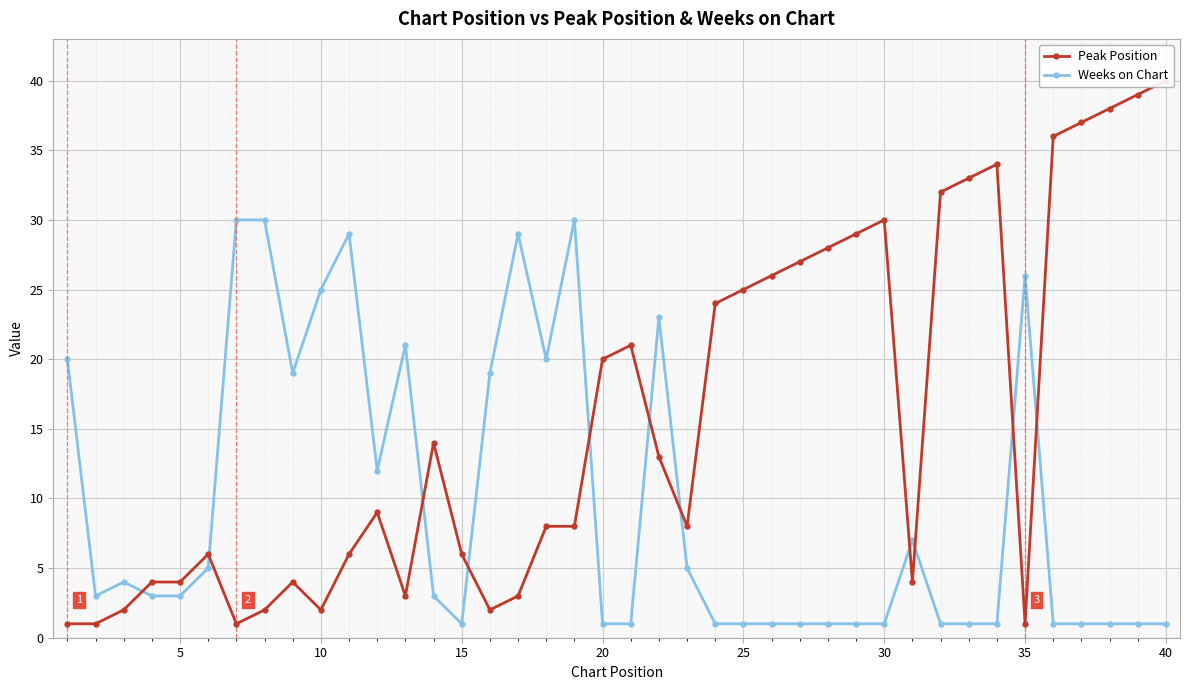

What value does the Weeks on Chart series have at 20?

1